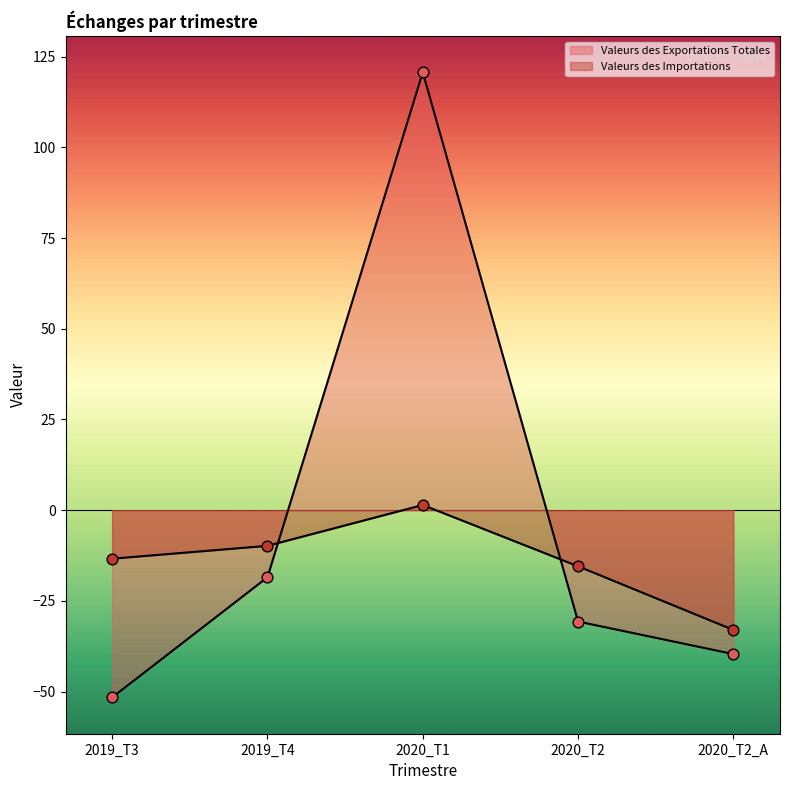

What are all the series names shown in the legend?

Valeurs des Exportations Totales, Valeurs des Importations